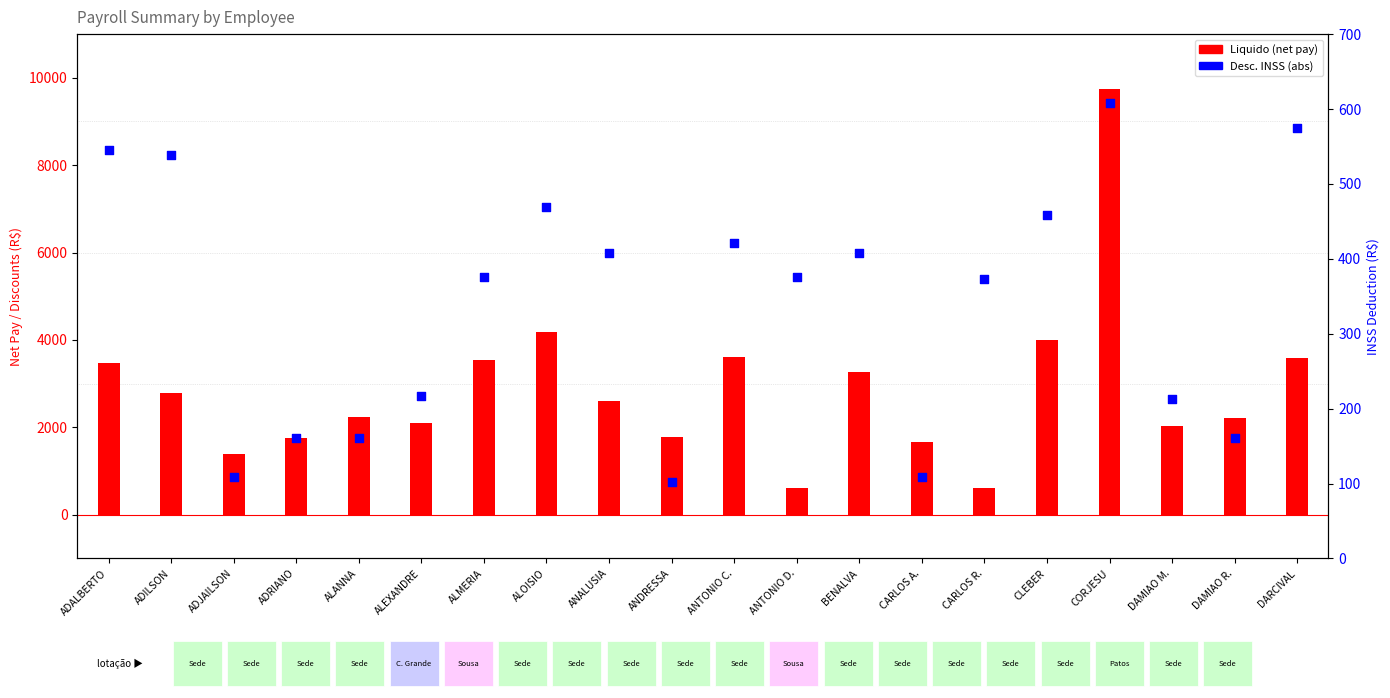

Which series reaches the maximum Y coordinate?

Liquido